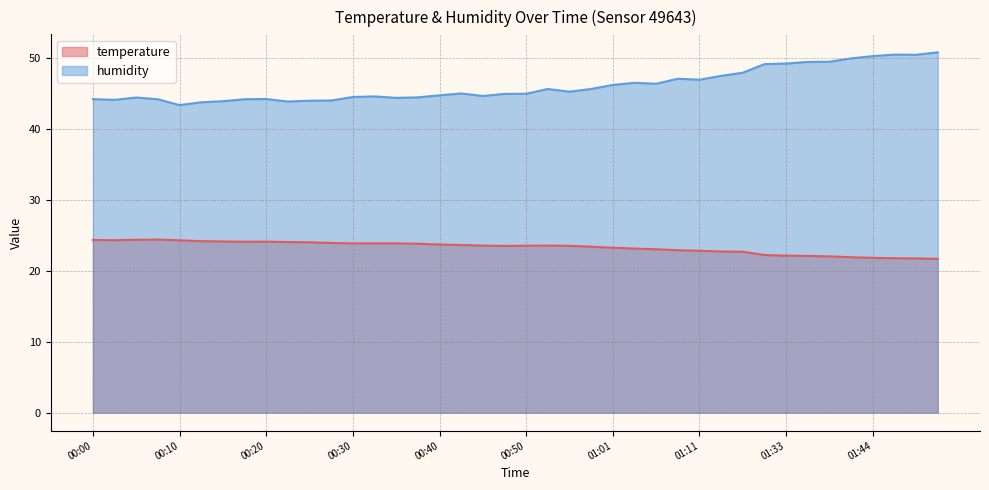

What is the minimum value for temperature?

21.7